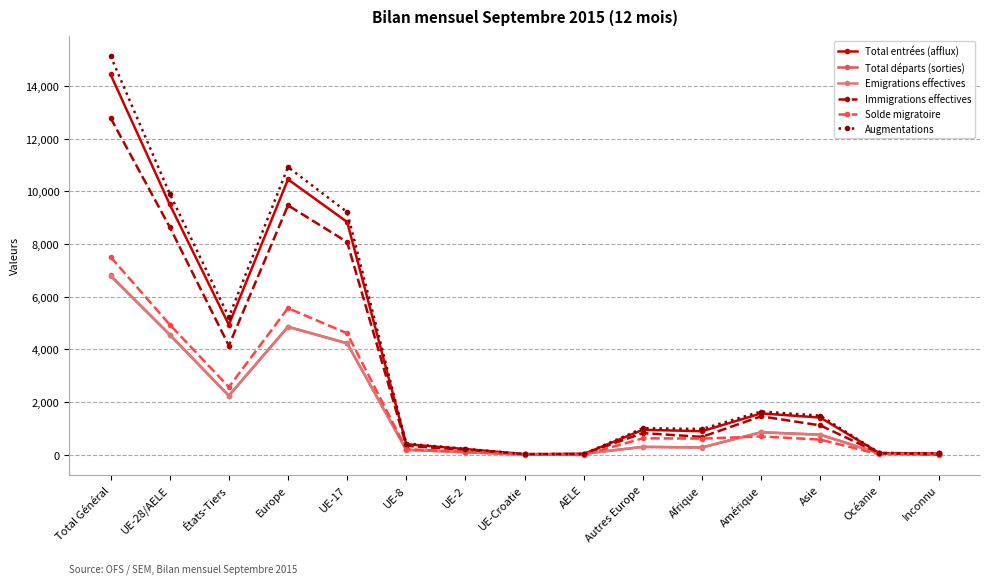

Is it true that Total départs (sorties) equals 4566 at UE-28/AELE?

True